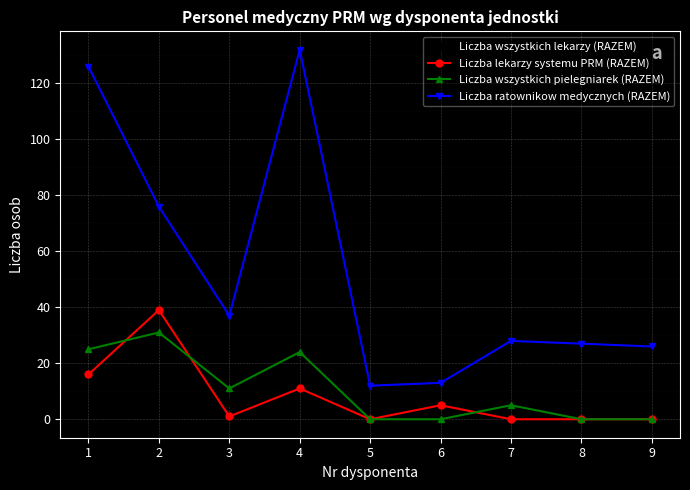

Is it true that Liczba lekarzy systemu PRM (RAZEM) equals -17 at 7?

False